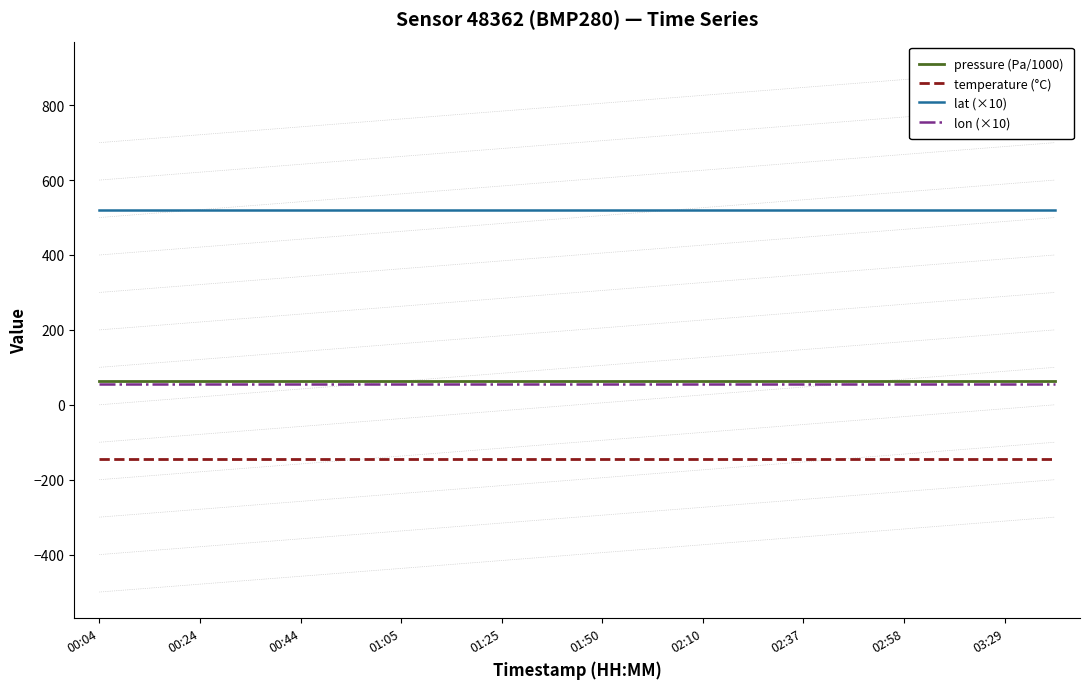

Which series has the largest total across all categories?

lat (×10)